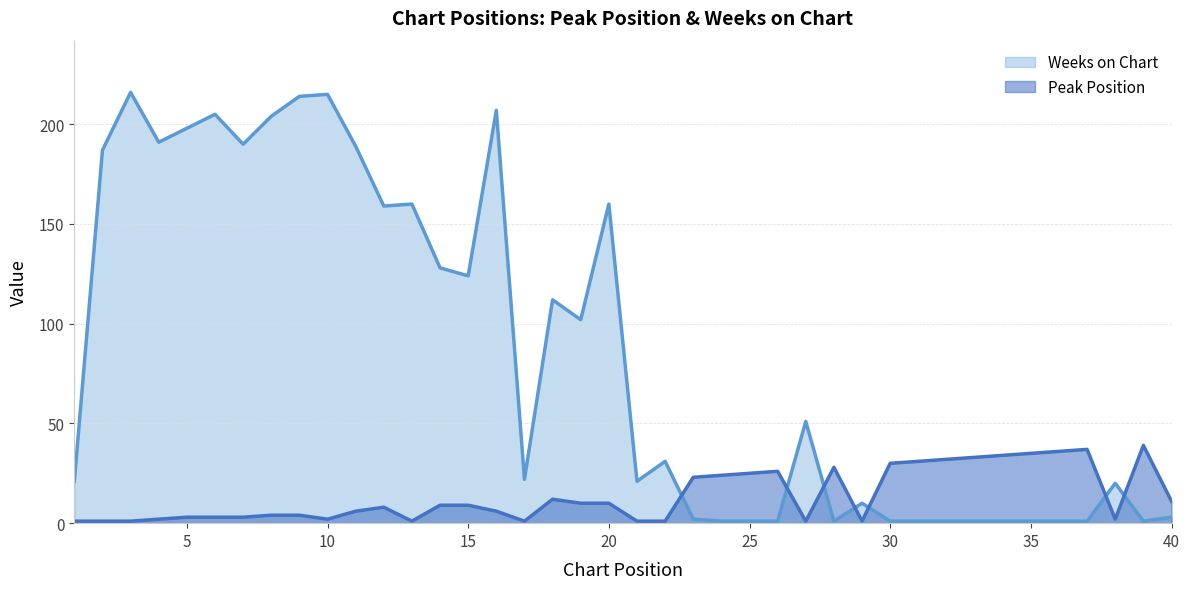

Count the number of categories in the chart.

40